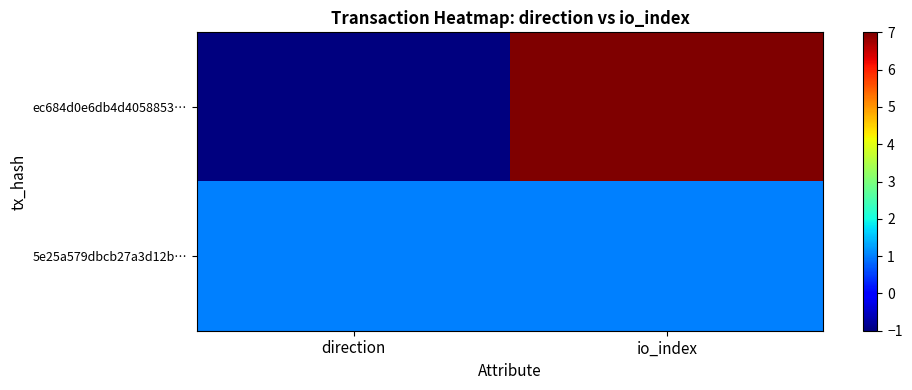

Between direction and io_index, which series saw the biggest shift?

ec684d0e6db4d4058853…